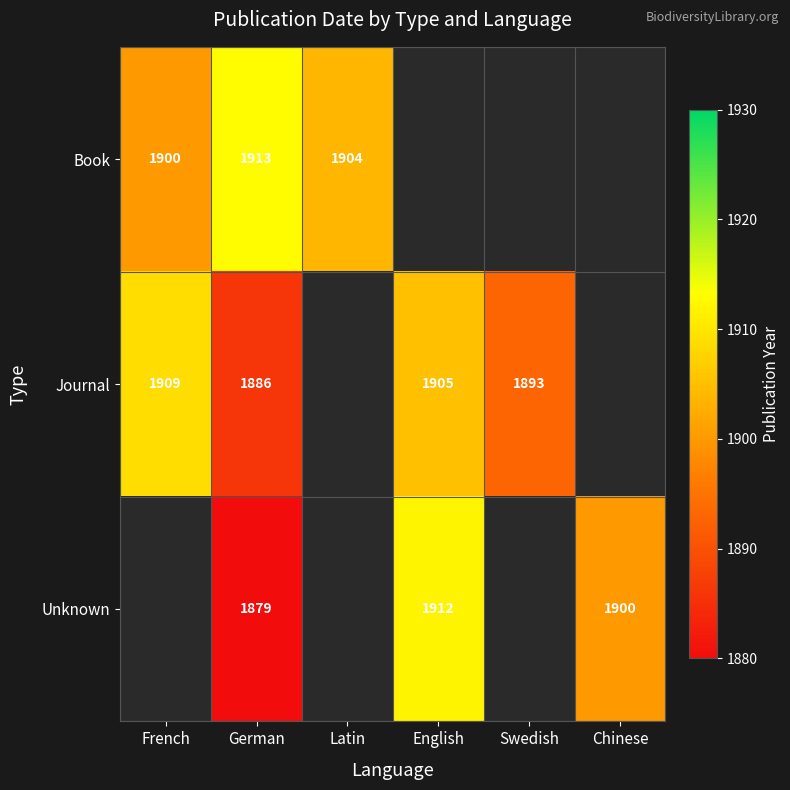

Is the value of Journal at French greater than the value of Unknown at English?

No